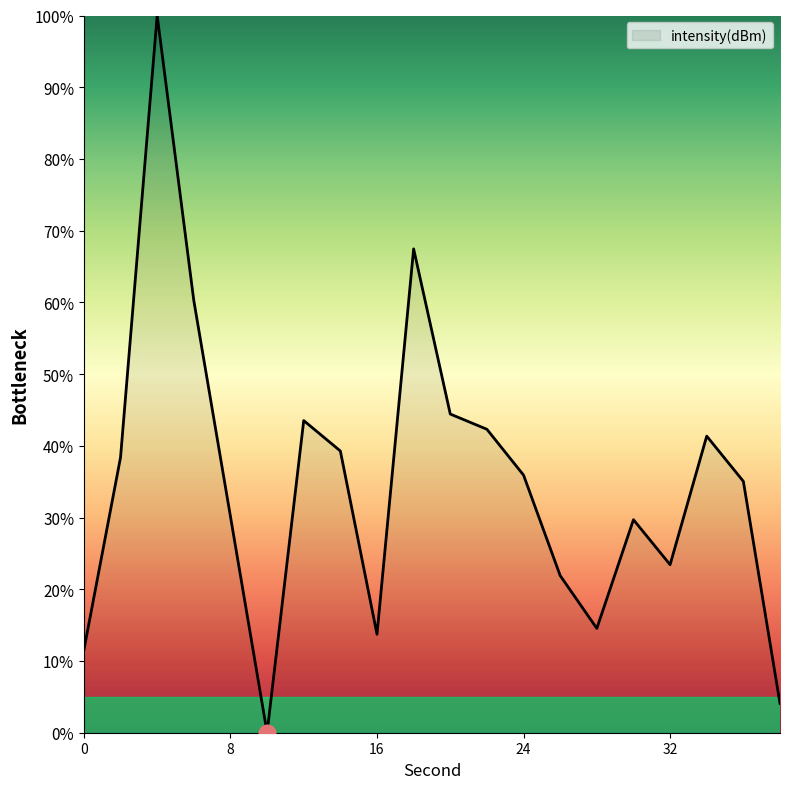

What is the maximum value shown in the chart?

100.0